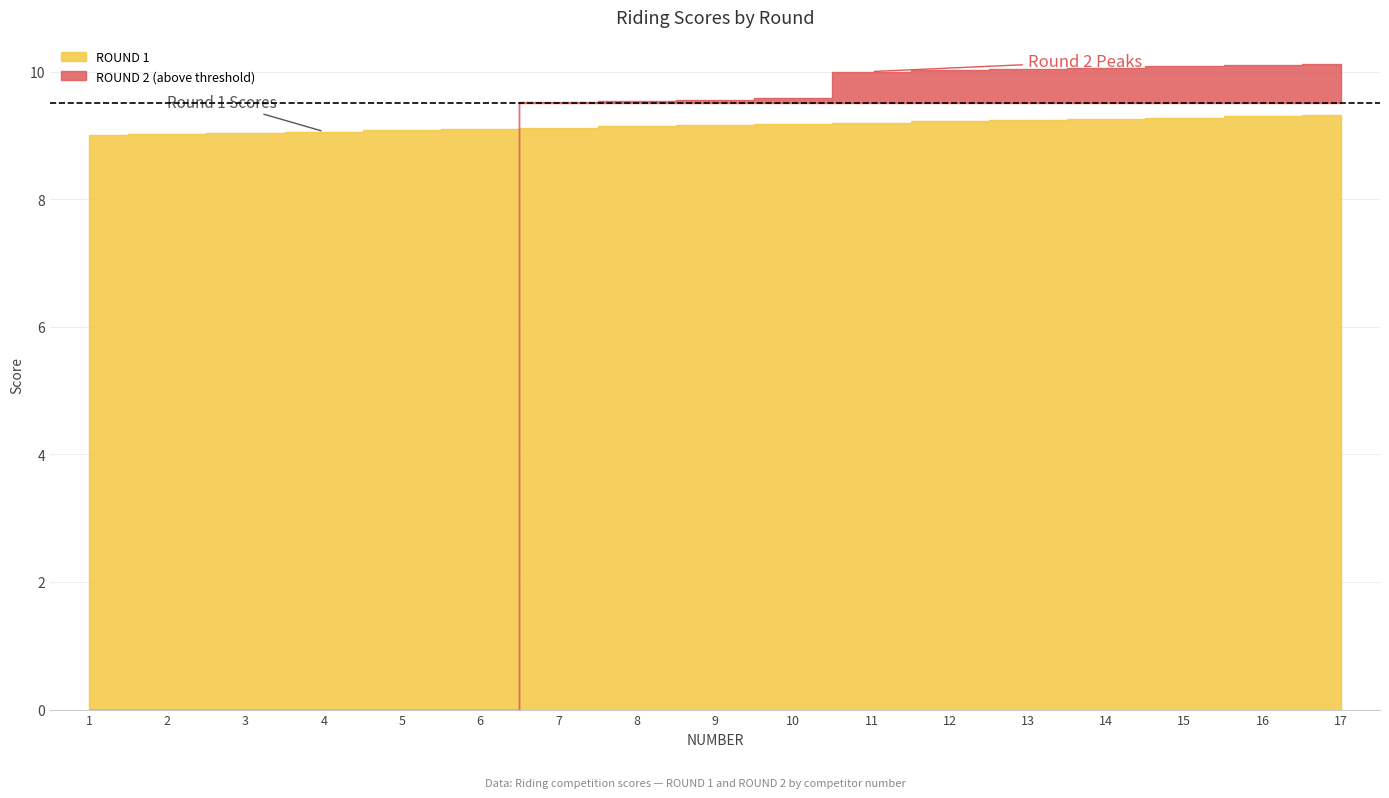

Does the chart have visible grid lines?

Yes